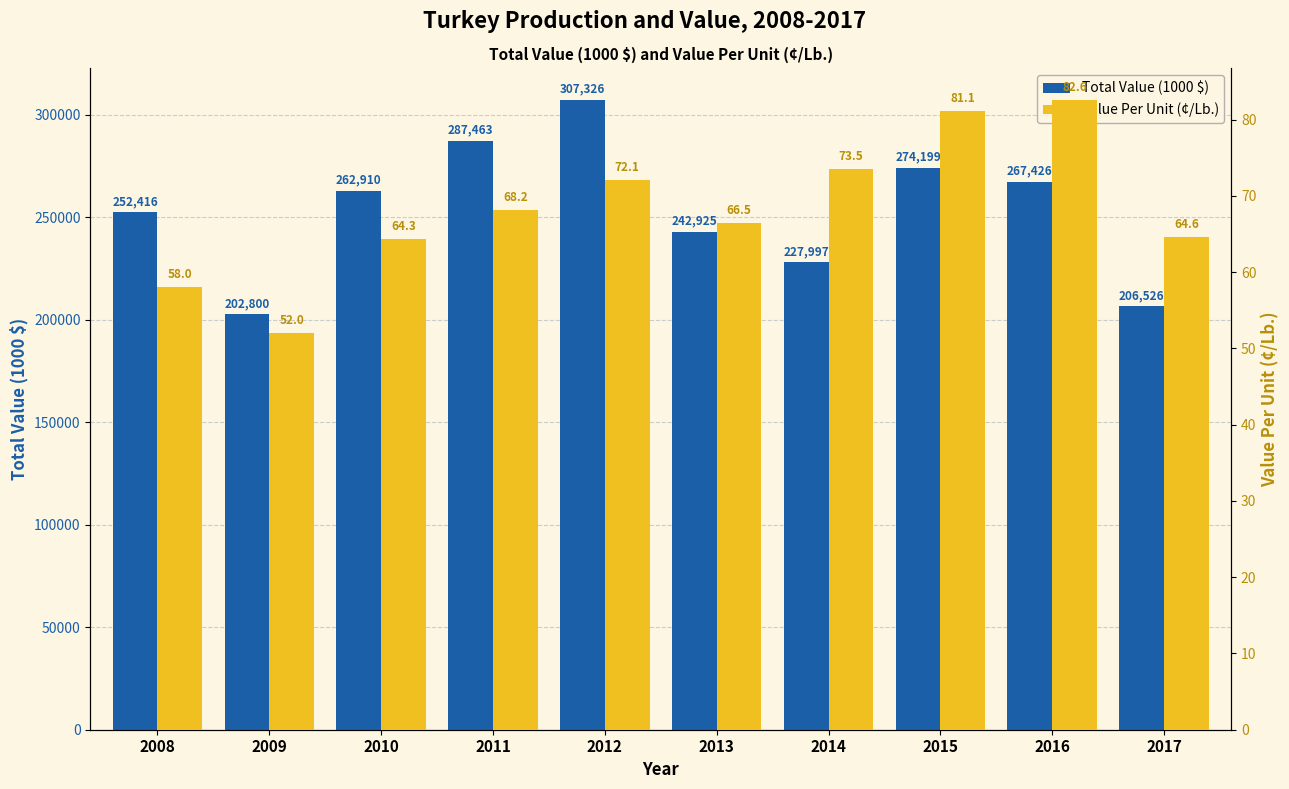

Which series changed the most between 2012 and 2014?

Total Value (1000 $)